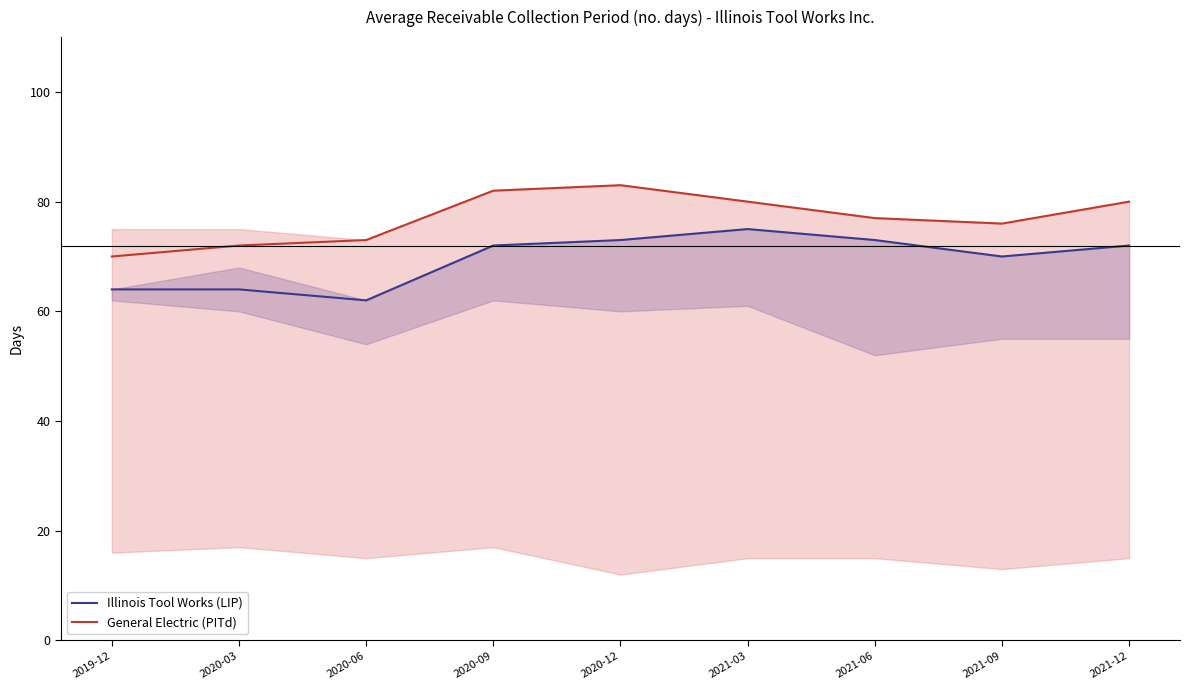

What is the difference between the highest and lowest values at 2021-03?

5